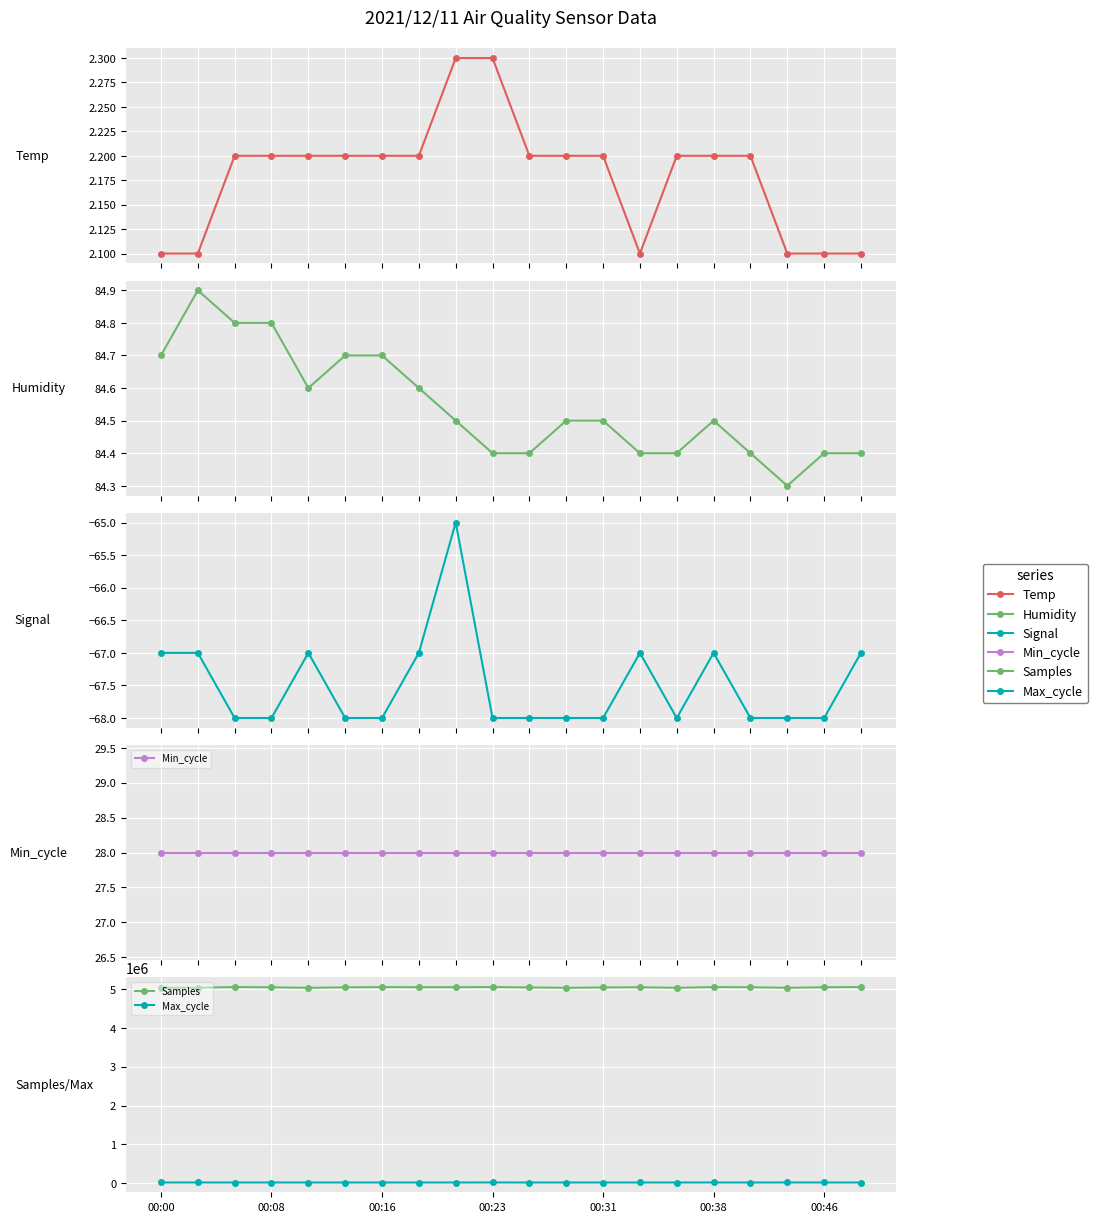

What is the difference between the highest and lowest values at 00:16?

5051474.0